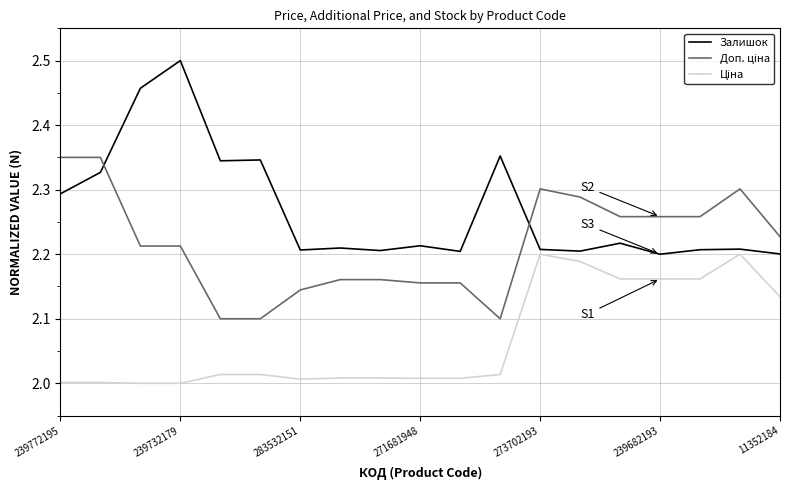

What is the difference between the maximum and minimum values in the Залишок series?

0.3